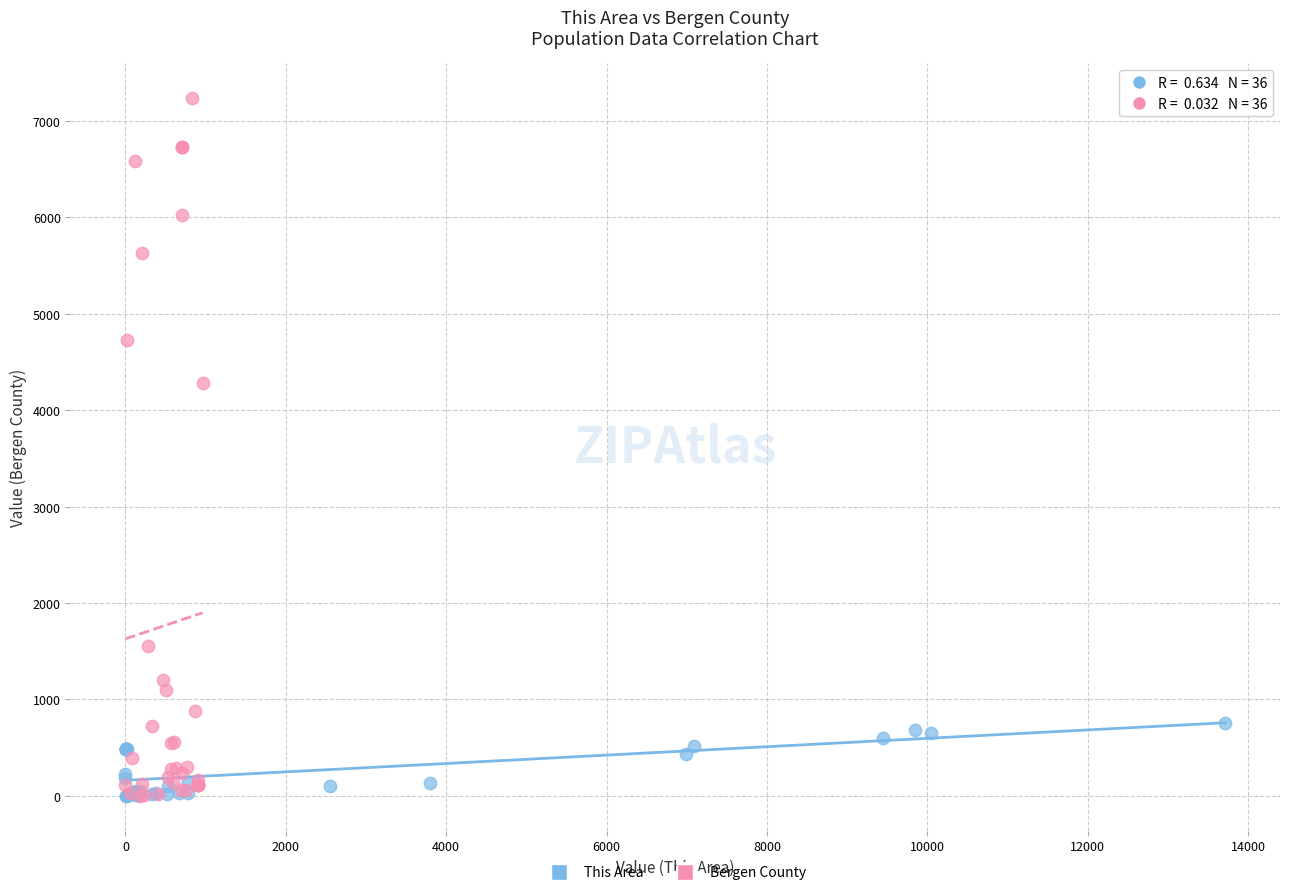

Which series has the largest Y range (max minus min)?

Bergen County